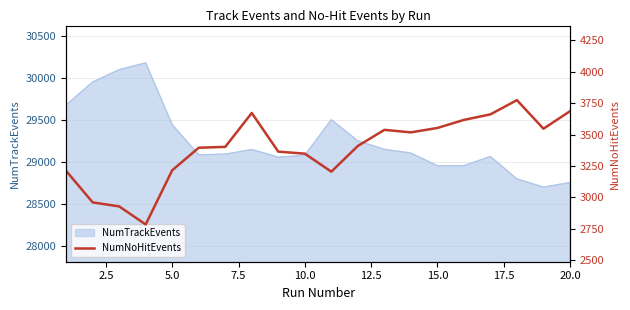

What is the lowest value of the NumTrackEvents series?

28703